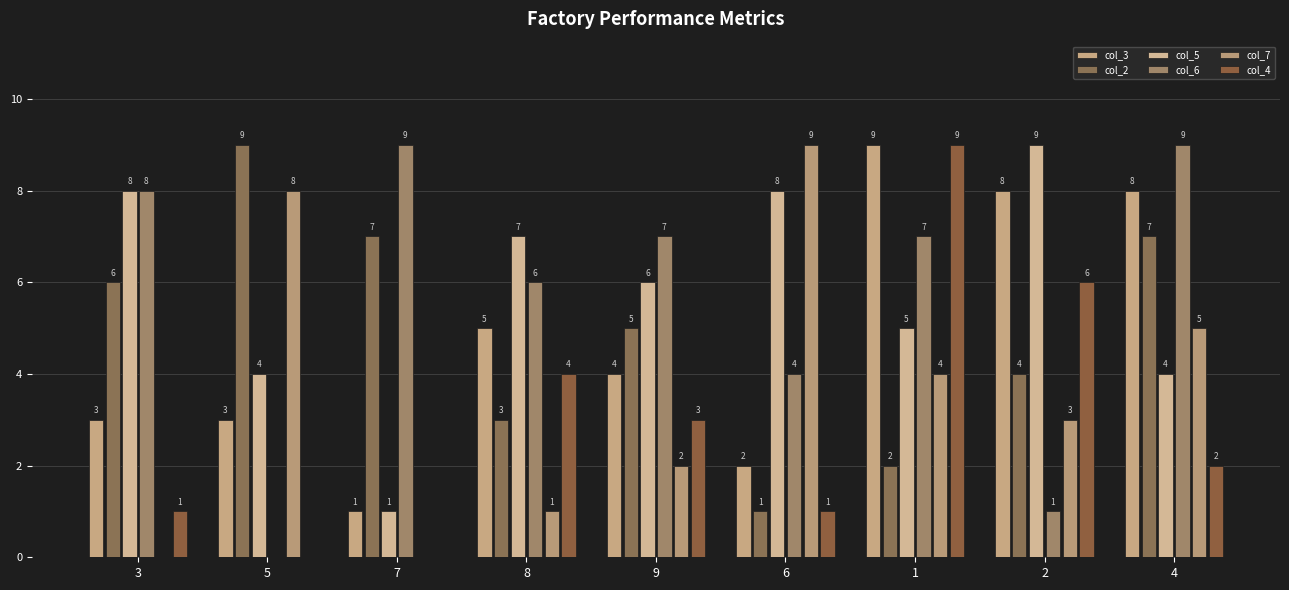

List the labels in order of col_5 value, largest first.

2, 3, 6, 8, 9, 1, 5, 4, 7